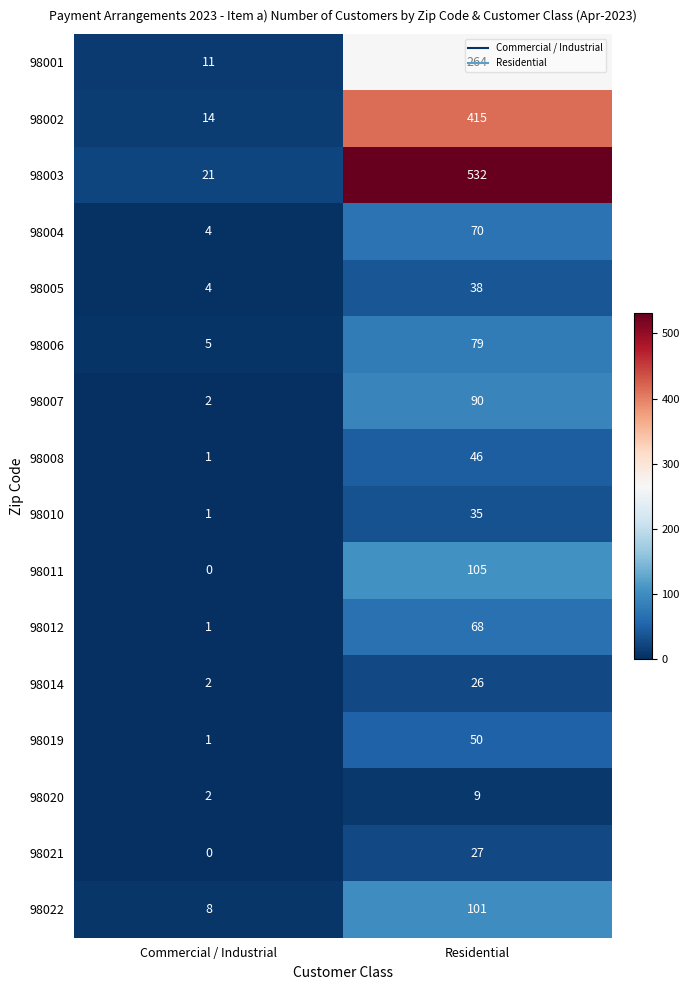

What is the difference between the 98021 values at Residential and Commercial / Industrial?

27